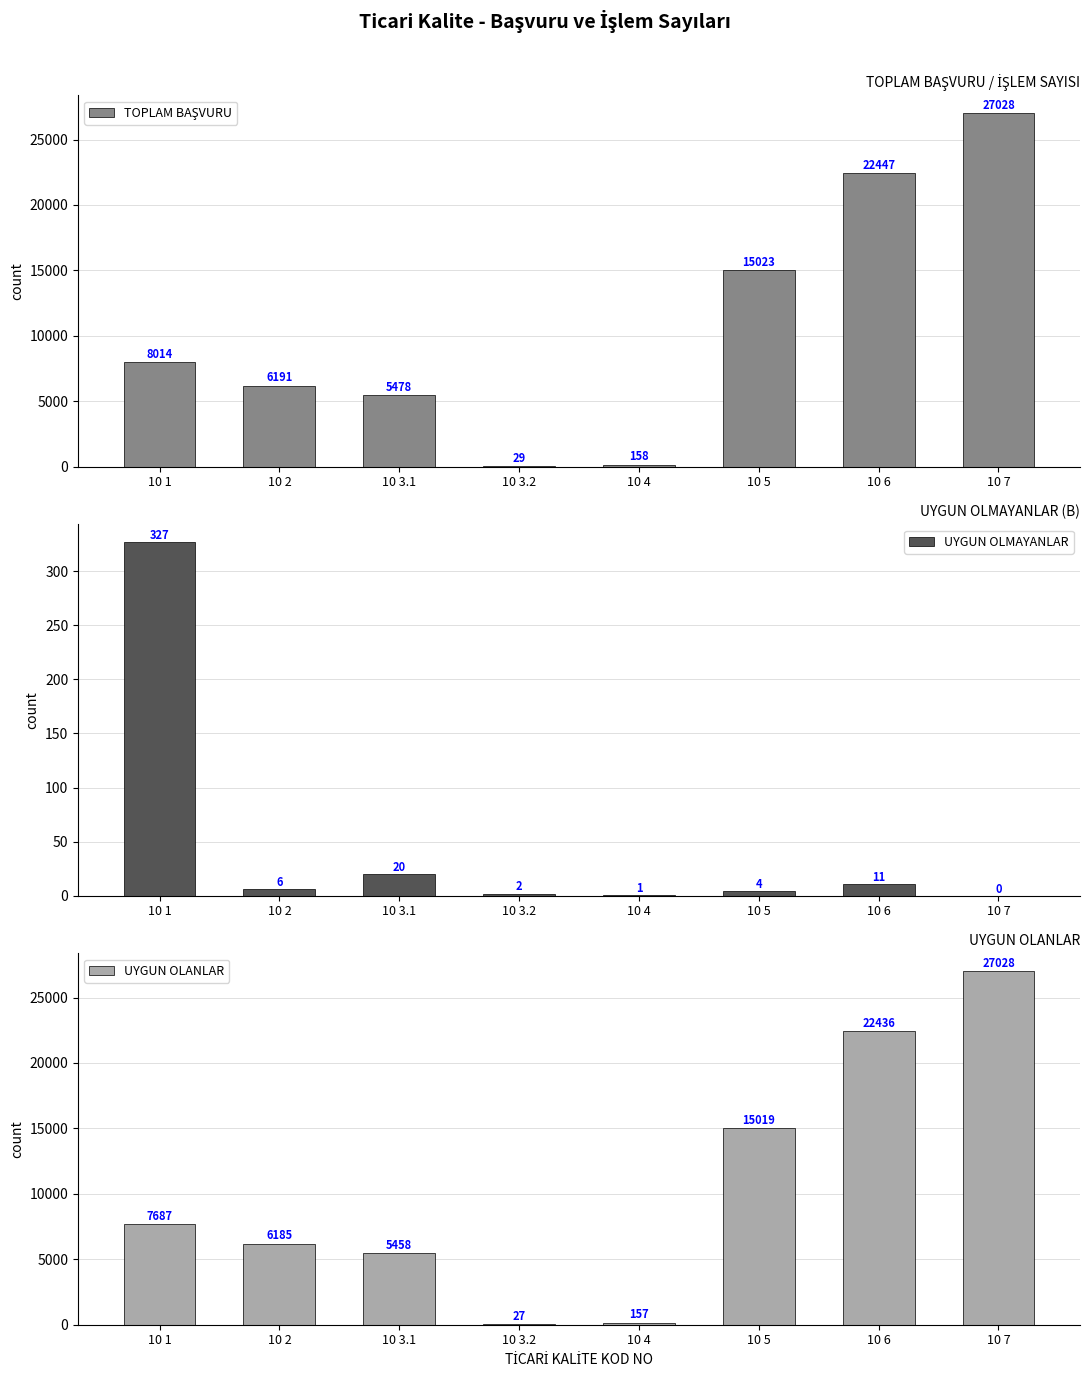

What is the spread (max minus min) of values at 10 5?

15019